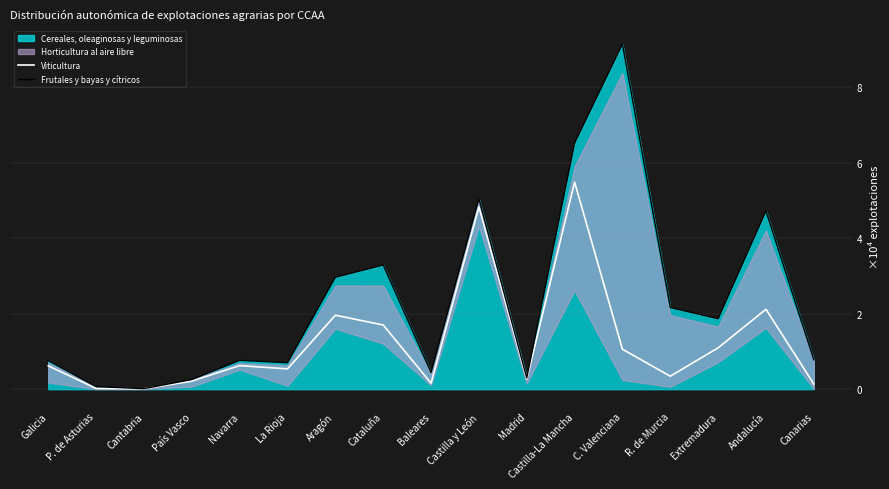

How many lines are shown in the chart?

2